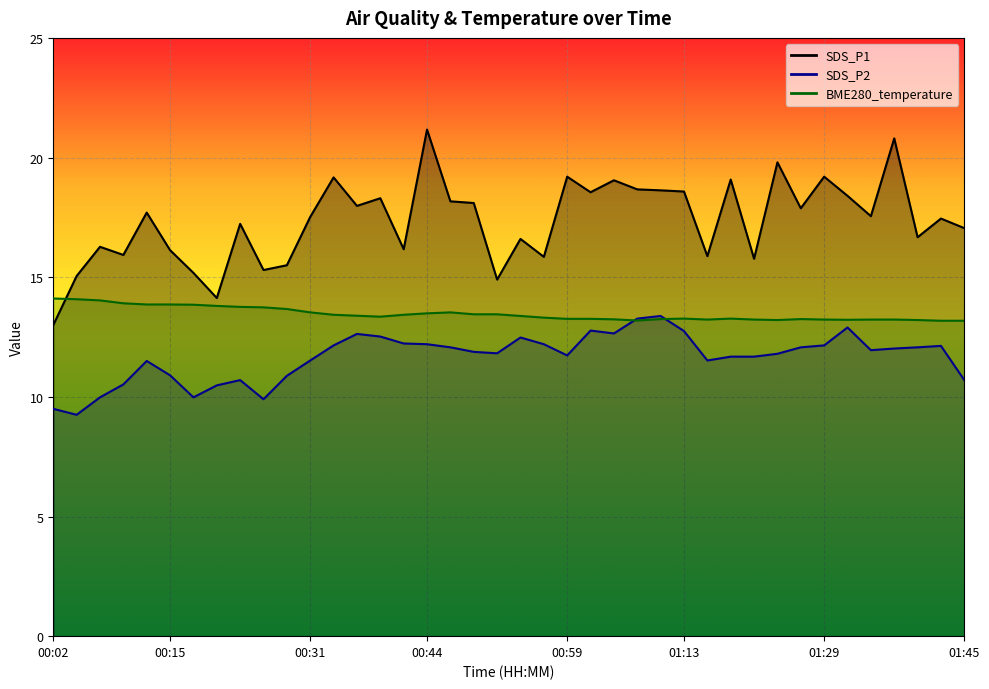

How many lines are shown in the chart?

3